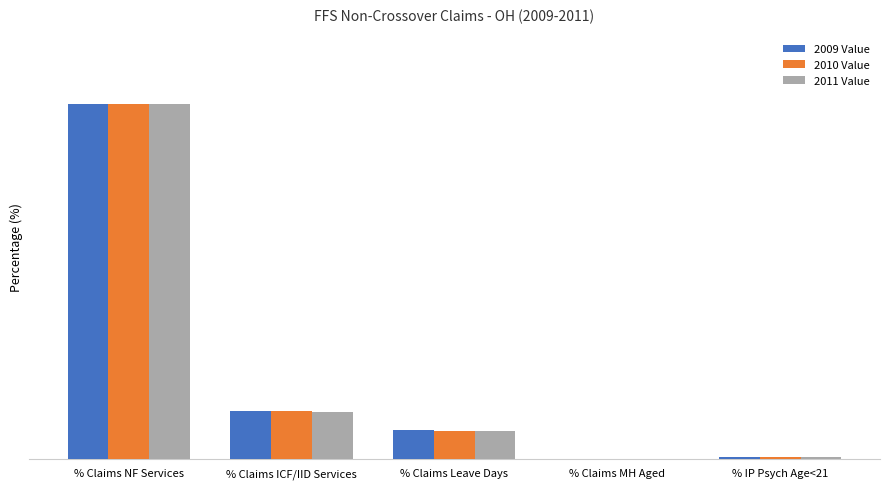

True or false: 2011 Value has a value of 19.8 at % Claims ICF/IID Services.

False